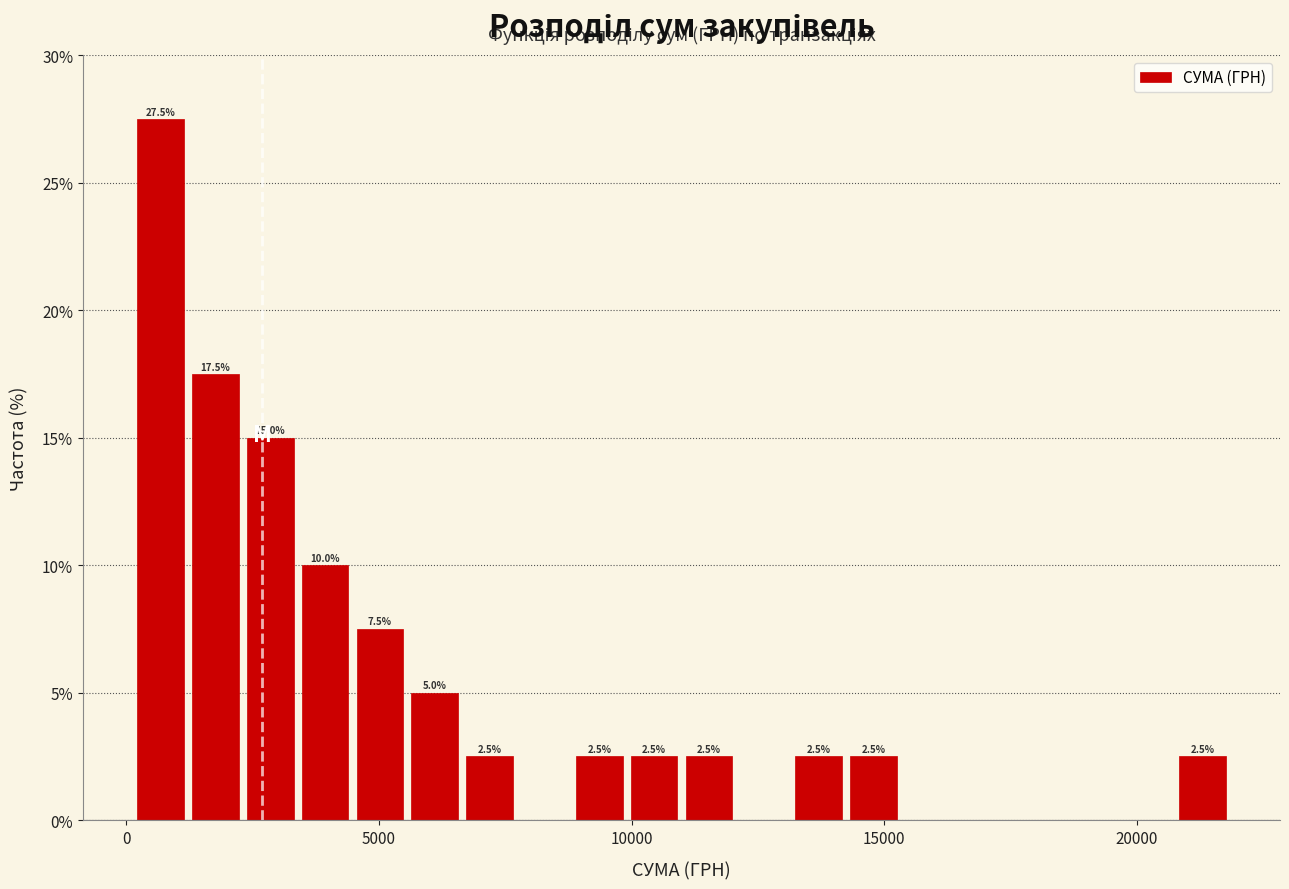

Around what value on the x-axis is the tallest bar? Give the approximate position of its centre, as read against the axis.

500